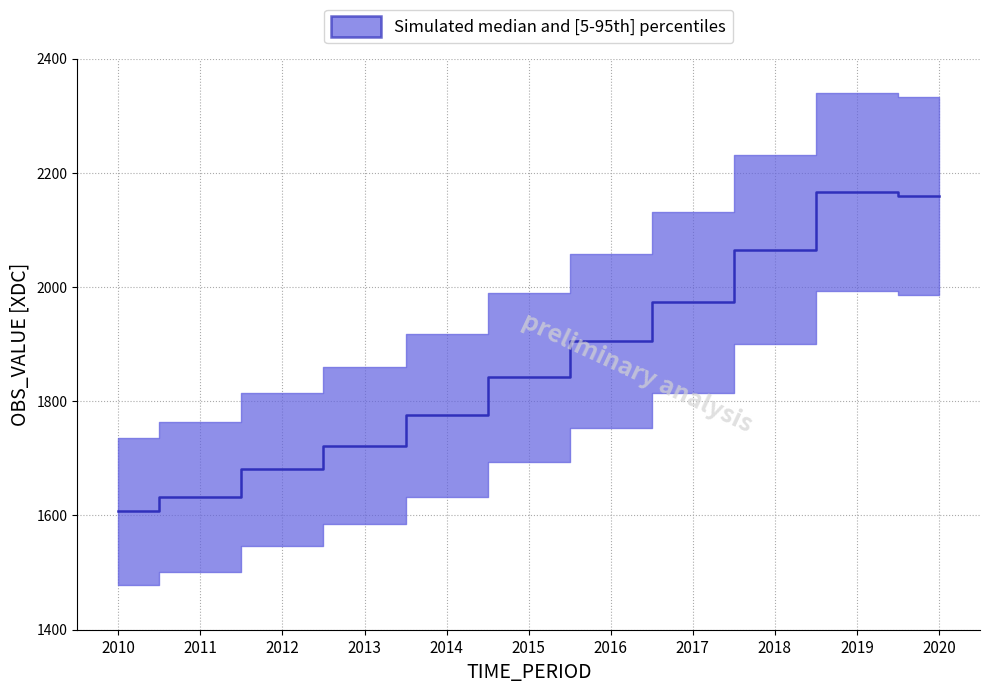

At which category does the data reach its first local peak?

2019